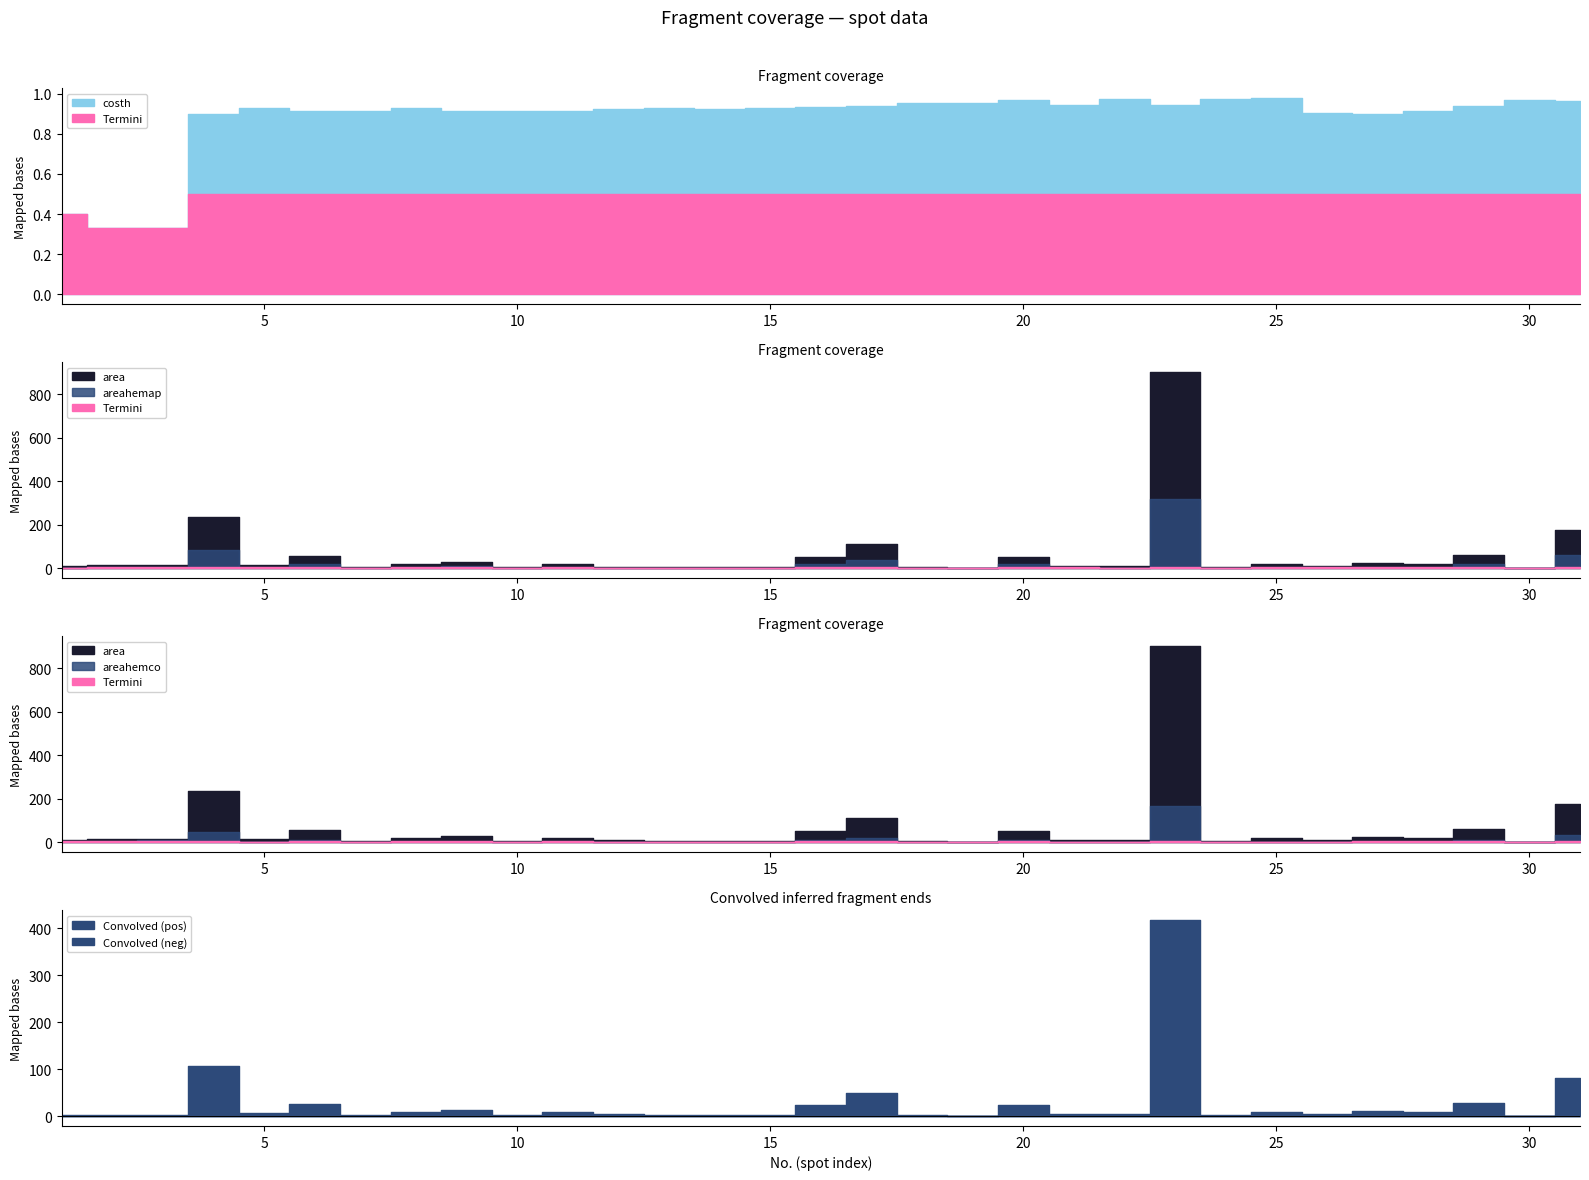

In area, how many points are higher than both neighbors (excluding endpoints)?

10